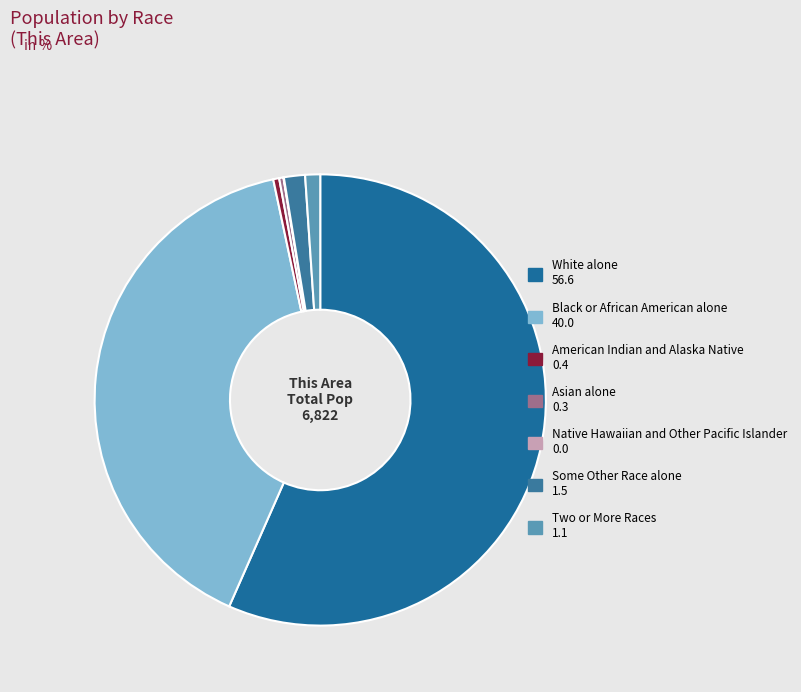

How many slices are in this pie chart?

7